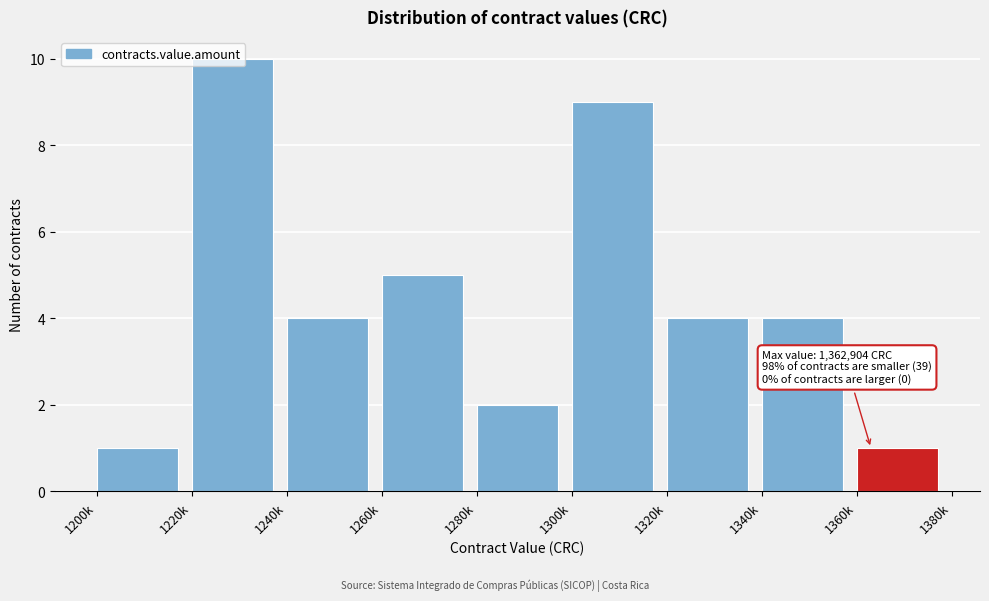

What is the label of the 8th bar from the right?

1220k